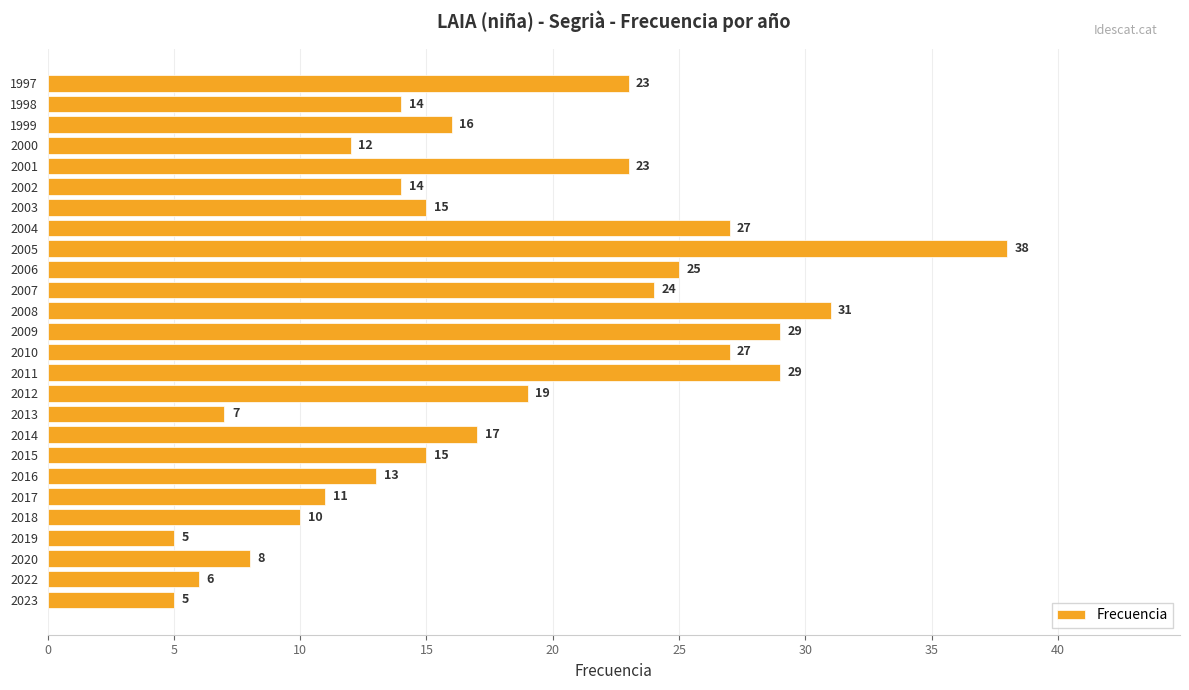

How many series are shown in this chart?

1